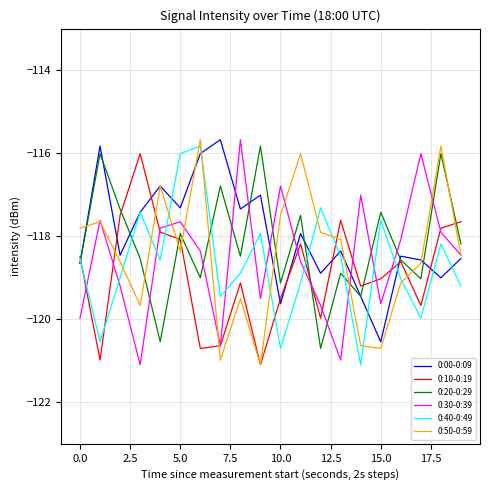

What is the smallest value displayed?

-121.1